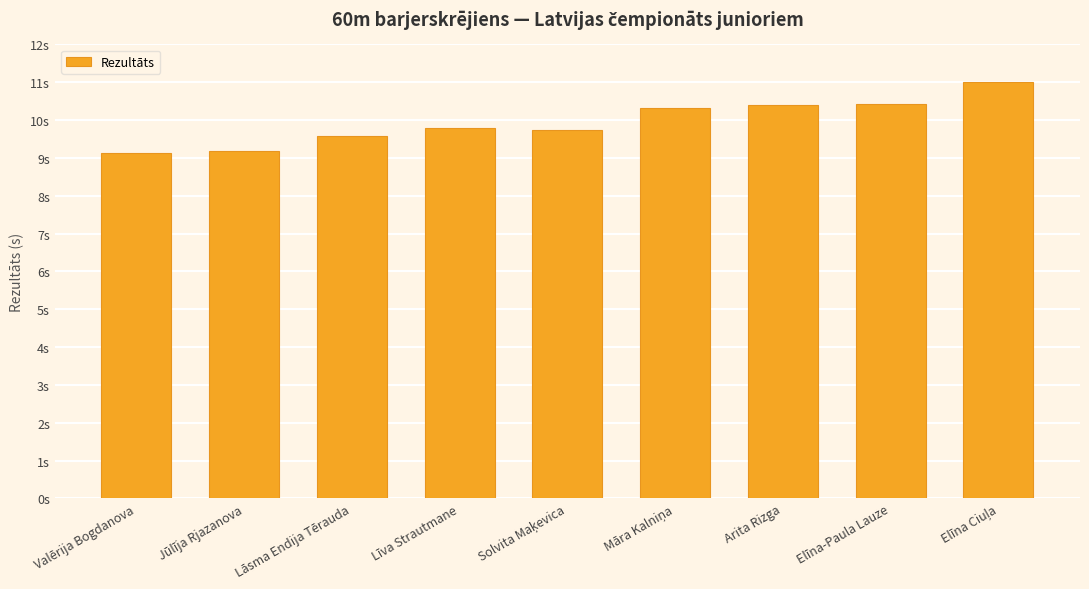

Read the value at Māra Kalniņa.

10.3